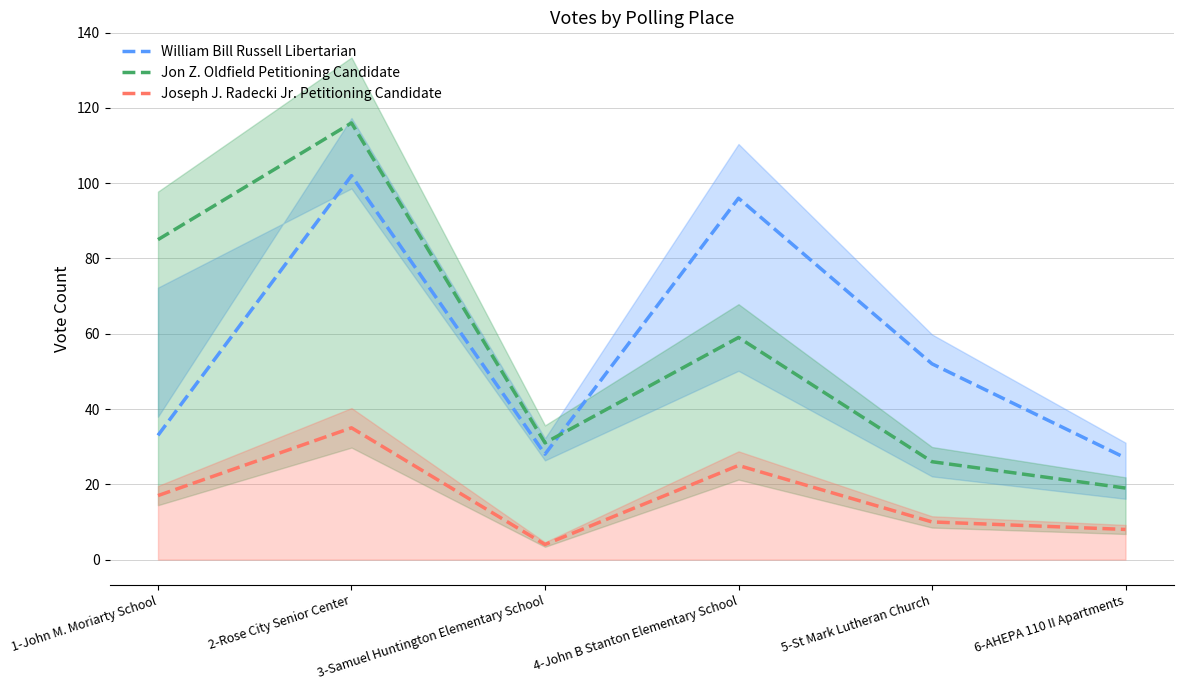

Reading left to right, what are all the values shown in this chart?

William Bill Russell Libertarian: 33	102	28	96	52	27
Jon Z. Oldfield Petitioning Candidate: 85	116	31	59	26	19
Joseph J. Radecki Jr. Petitioning Candidate: 17	35	4	25	10	8